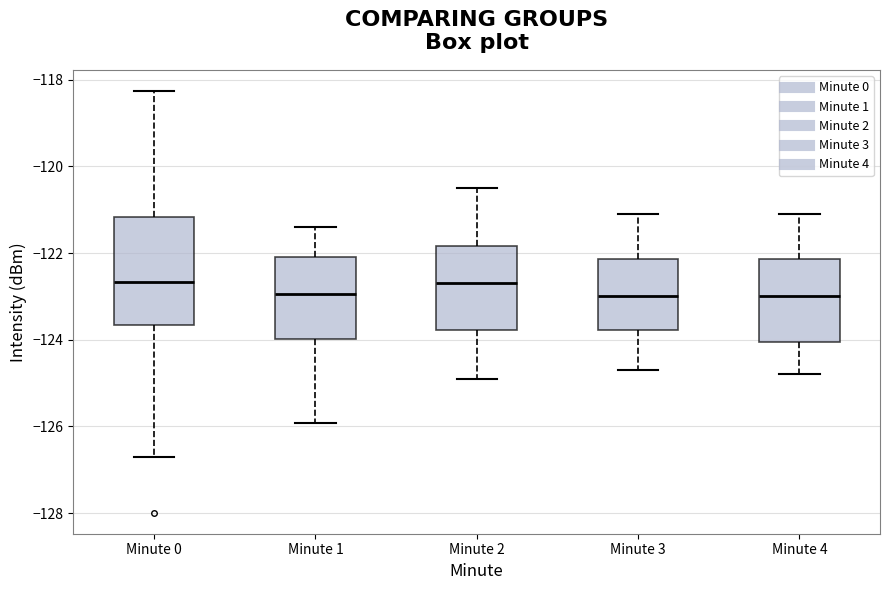

Reading left to right, transcribe this box plot: for each box, give where its median line is, the range the box spans, and where its two whiskers end, as read against the y-axis. The values are not printed on the chart, so give them approximately, as read against the axis.

Minute 0: median -122.6, box -123.6 to -121.2, whiskers -126.6 to -118.2
Minute 1: median -123.0, box -124.0 to -122.0, whiskers -126.0 to -121.4
Minute 2: median -122.6, box -123.8 to -121.8, whiskers -124.8 to -120.4
Minute 3: median -123.0, box -123.8 to -122.2, whiskers -124.6 to -121.0
Minute 4: median -123.0, box -124.0 to -122.2, whiskers -124.8 to -121.0